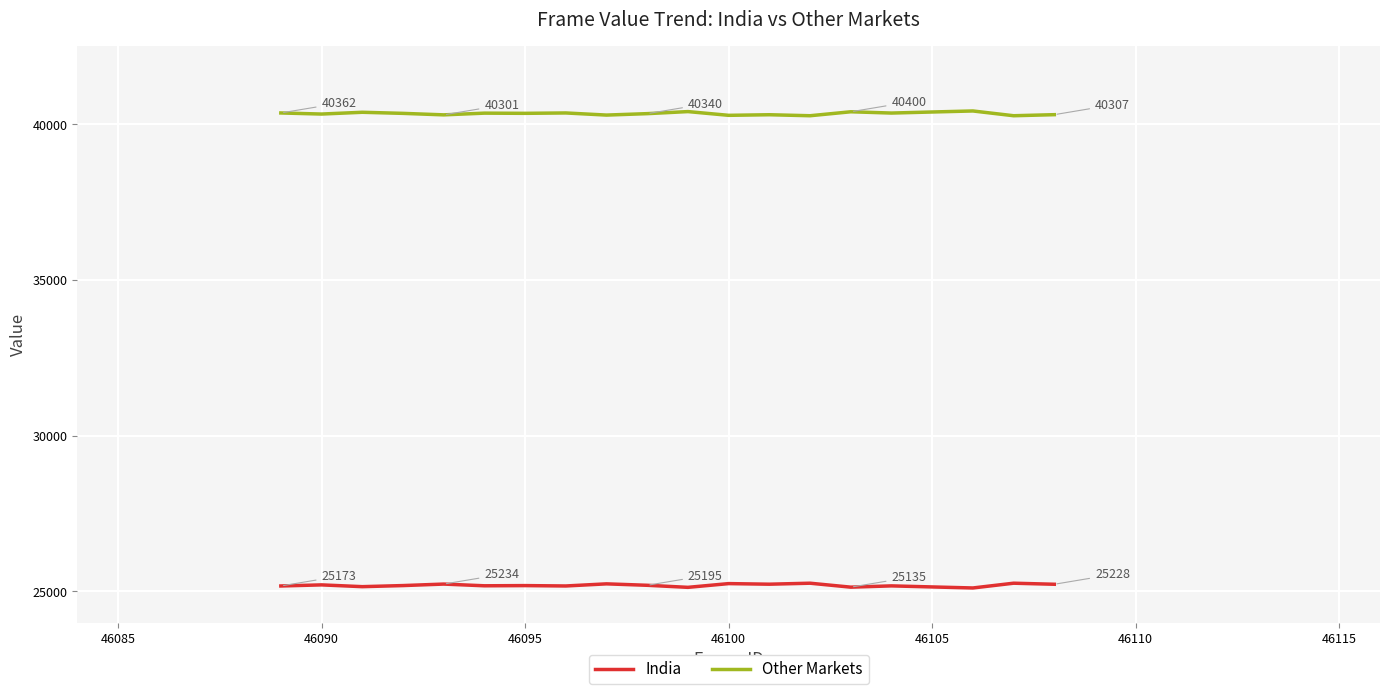

True or false: India and Other Markets intersect in this chart.

False